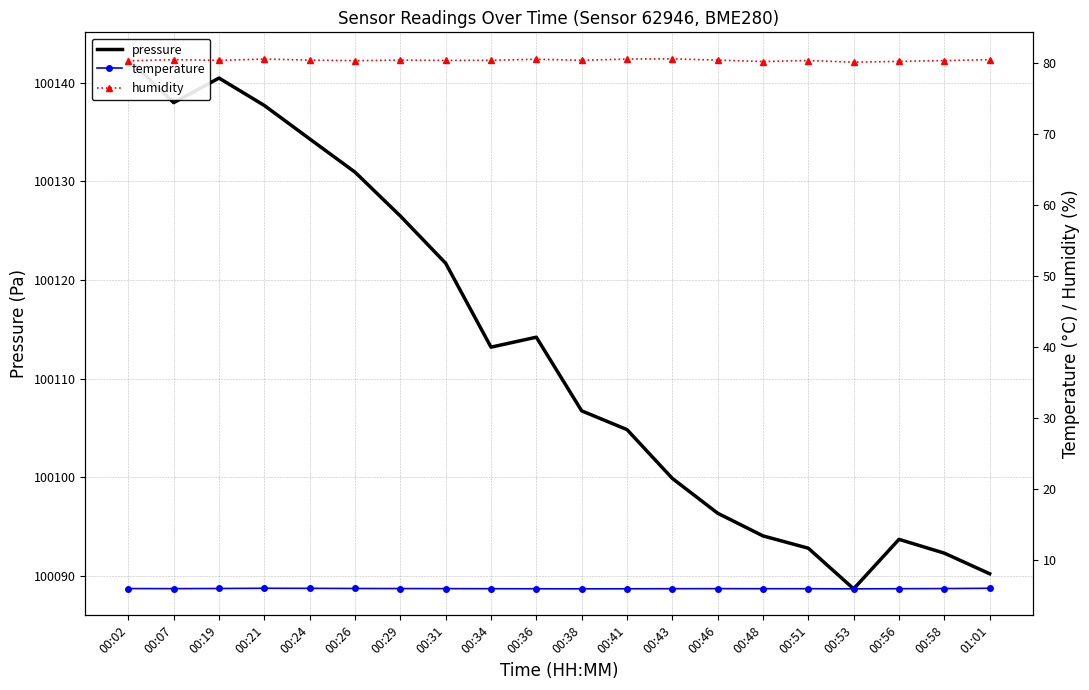

What is the sum of all temperature values?

119.7